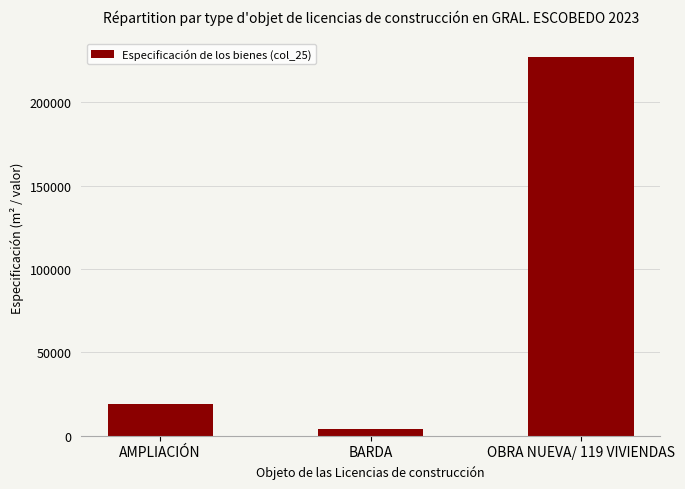

What position from the left is OBRA NUEVA/ 119 VIVIENDAS?

3